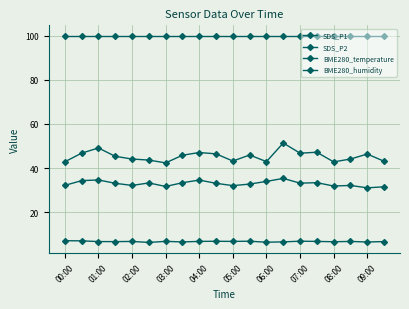

Which category has the highest value in the SDS_P2 series?

13